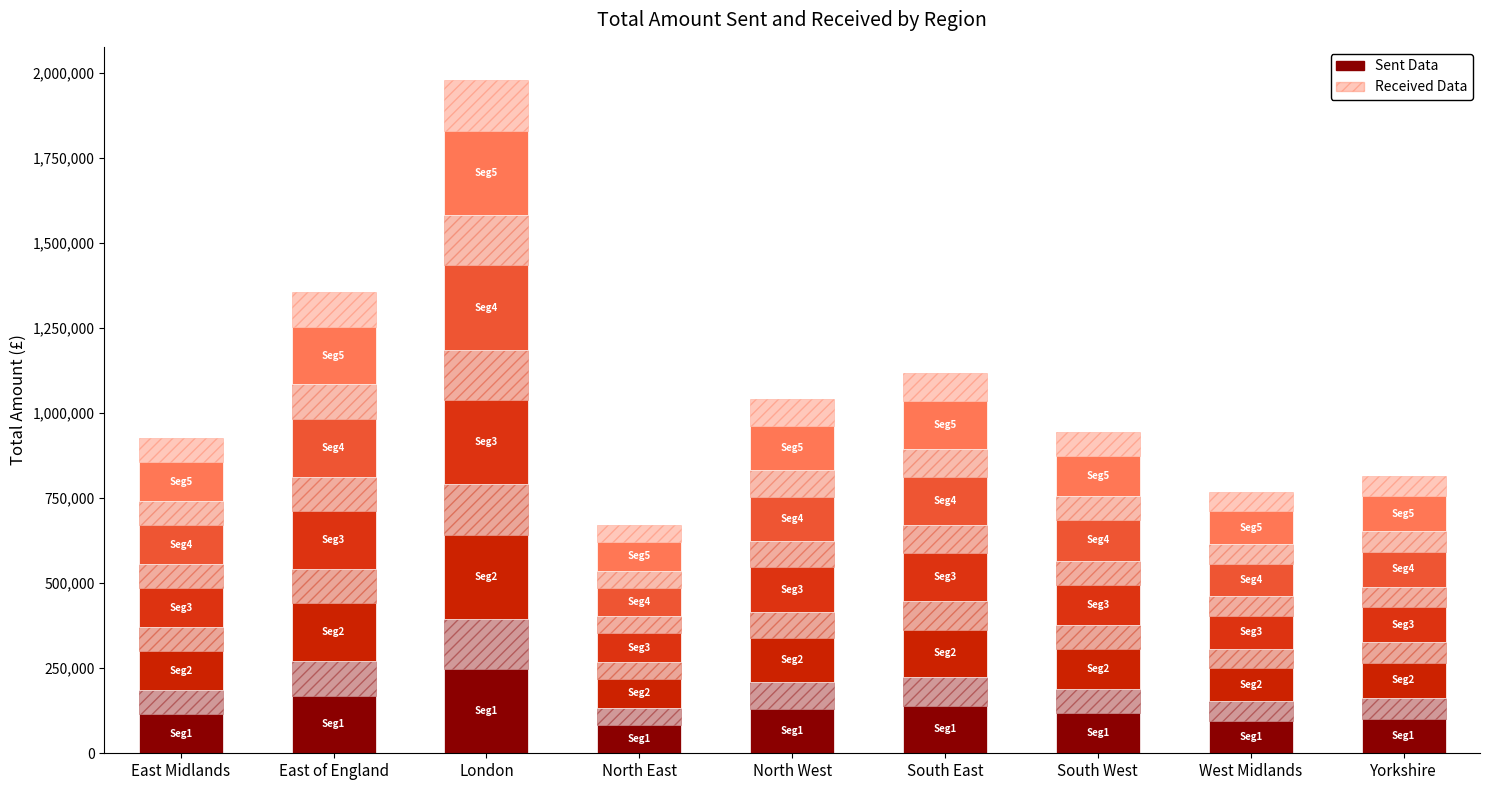

What is the difference between the maximum and second lowest values in the Sent Data series?

151104.4